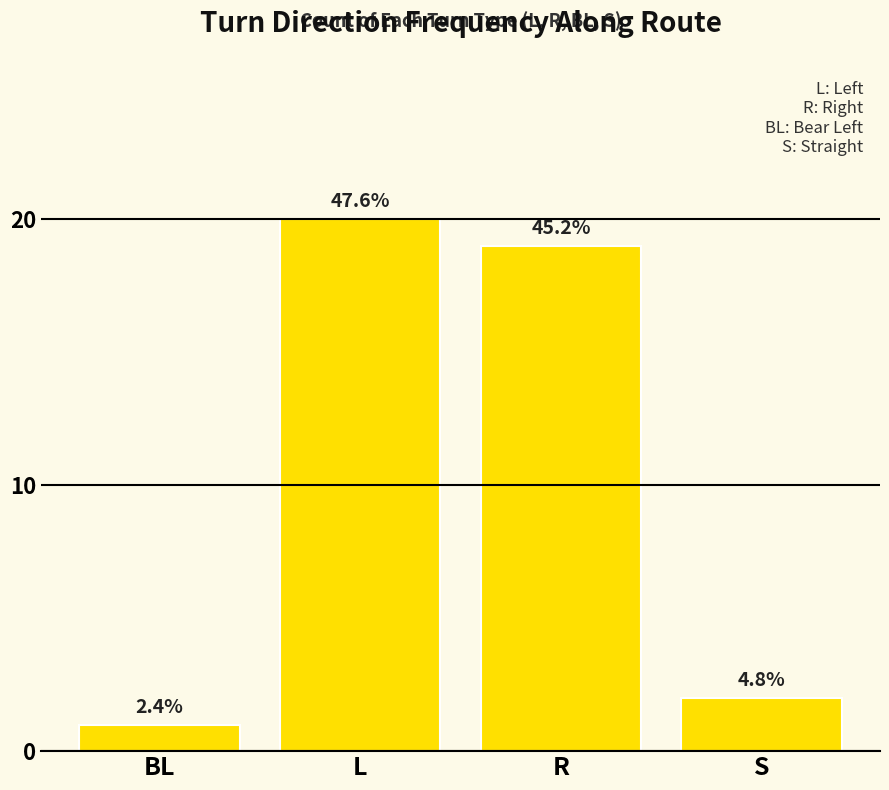

True or false: the data shows 1 at BL.

True